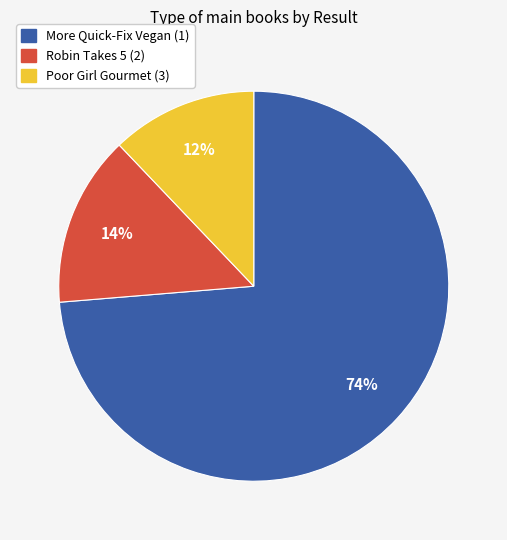

Count the number of slices in the pie.

3